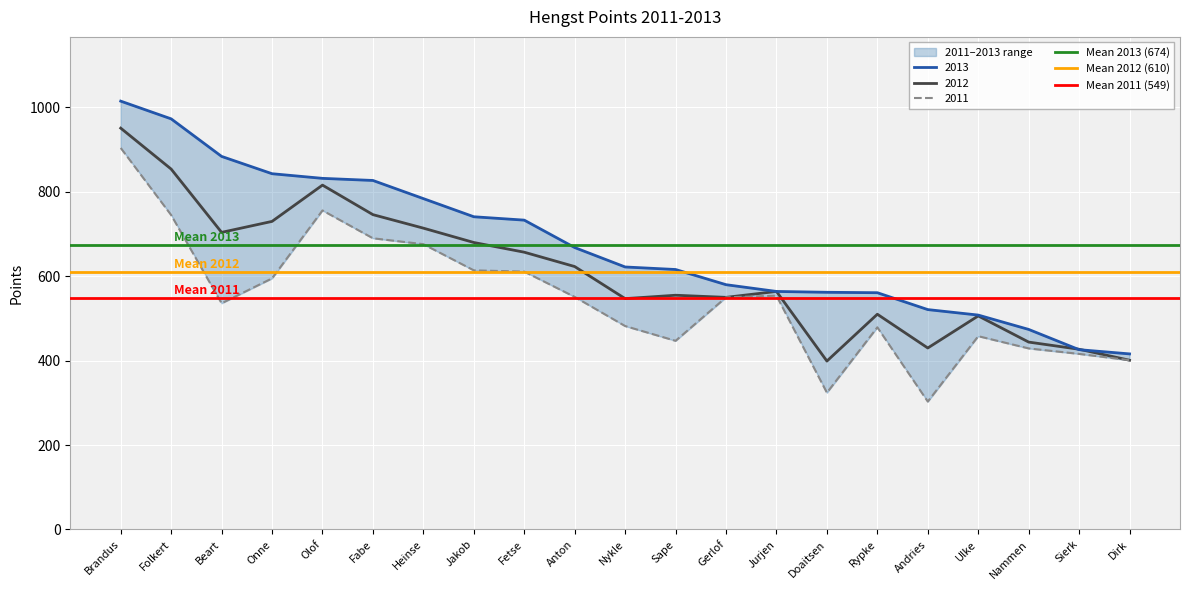

What is the spread (max minus min) of values at Folkert?

125.2